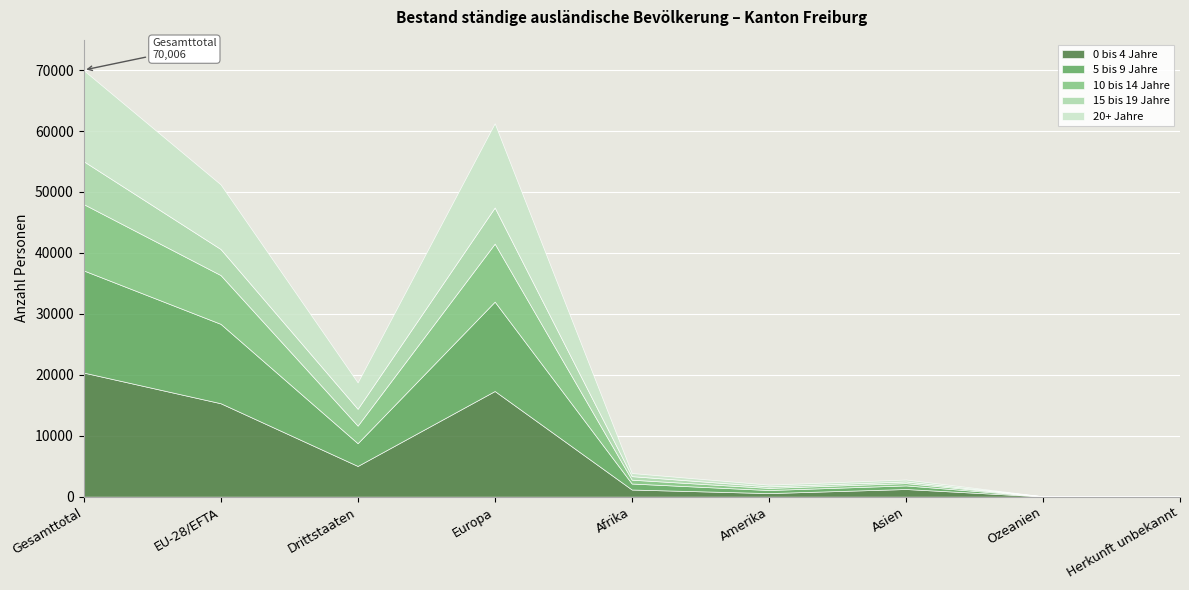

What position from the right is Gesamttotal?

9